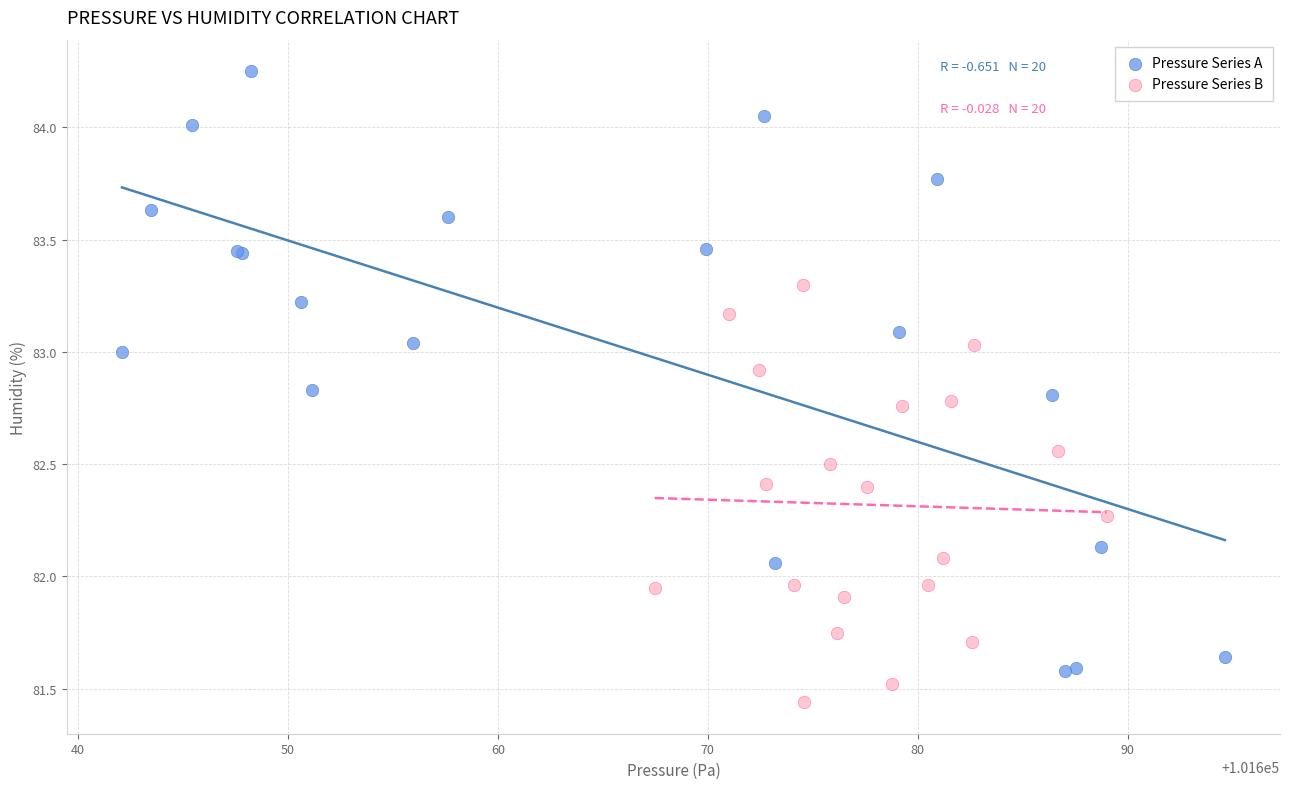

Which series reaches the minimum Y coordinate?

Pressure Series B